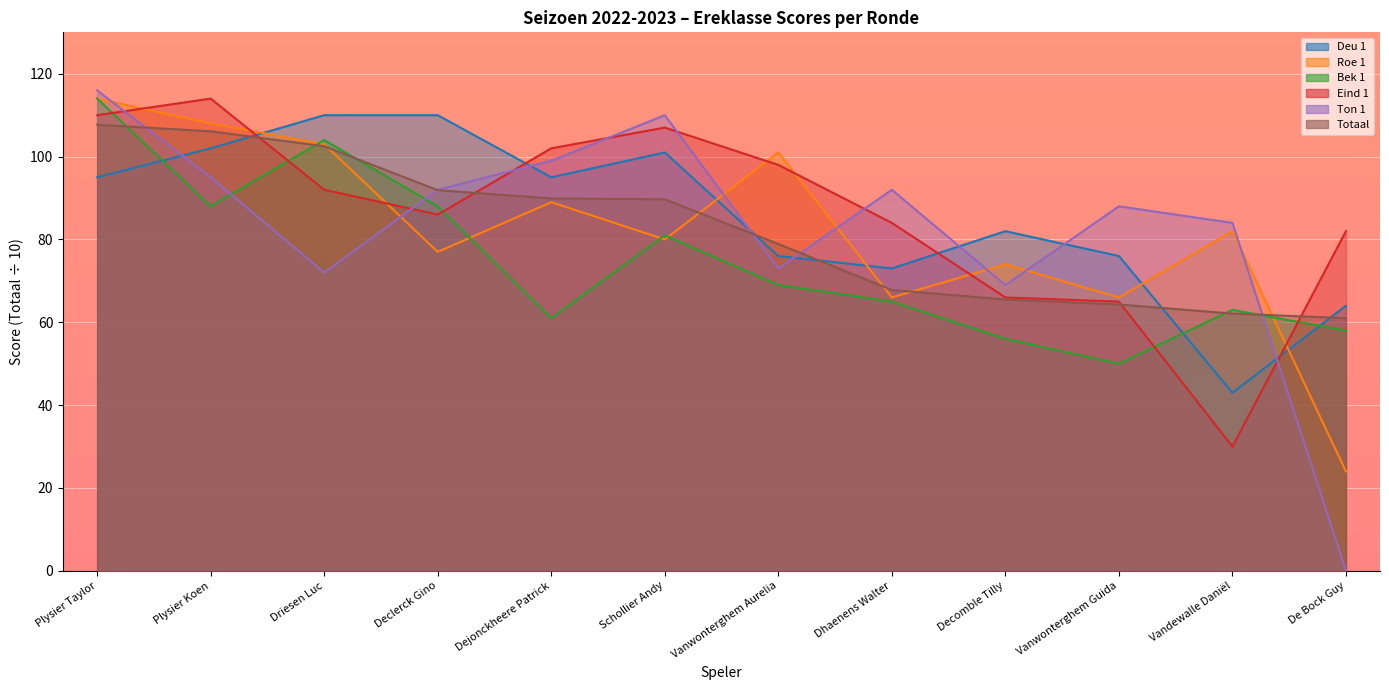

What is the label of the 10th point from the left?

Vanwonterghem Guida